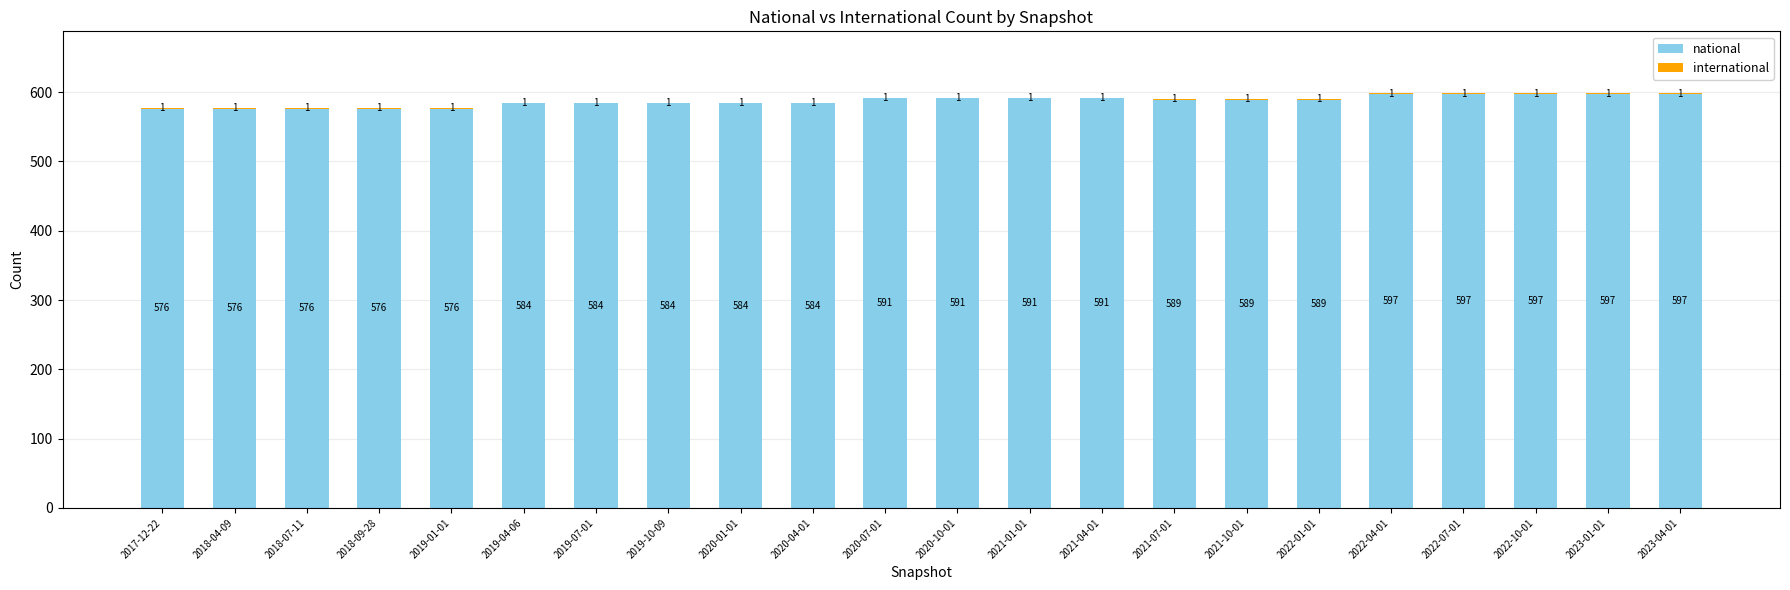

What is the approximate value of national at 2023-04-01, to the nearest 10?

600